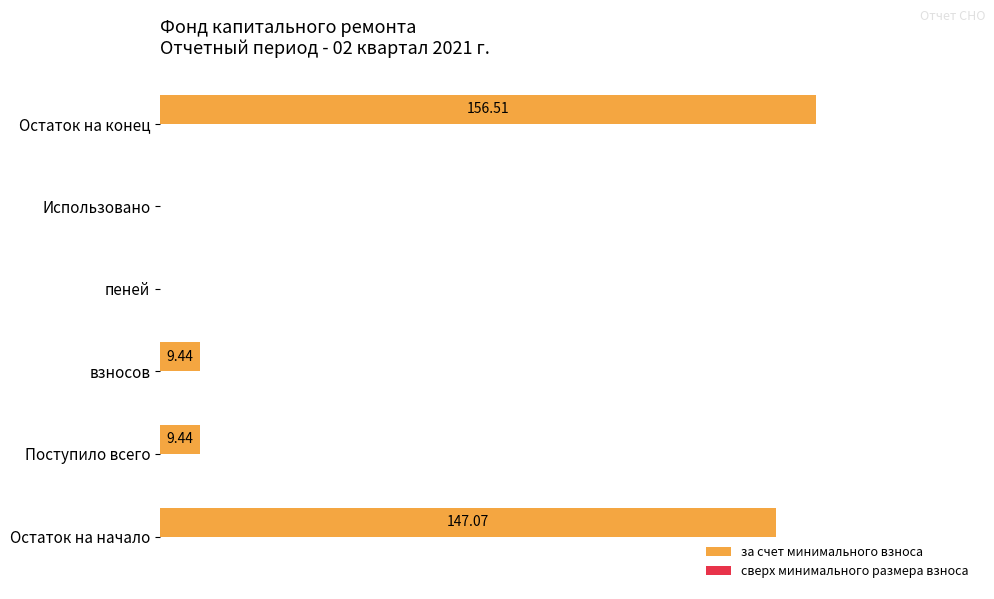

Which label corresponds to the largest value in the chart?

Остаток на конец